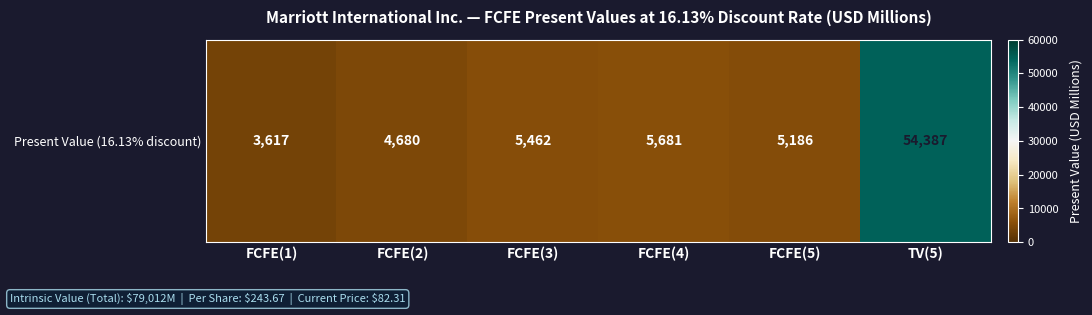

Between FCFE(1) and FCFE(5), which is larger?

FCFE(5)